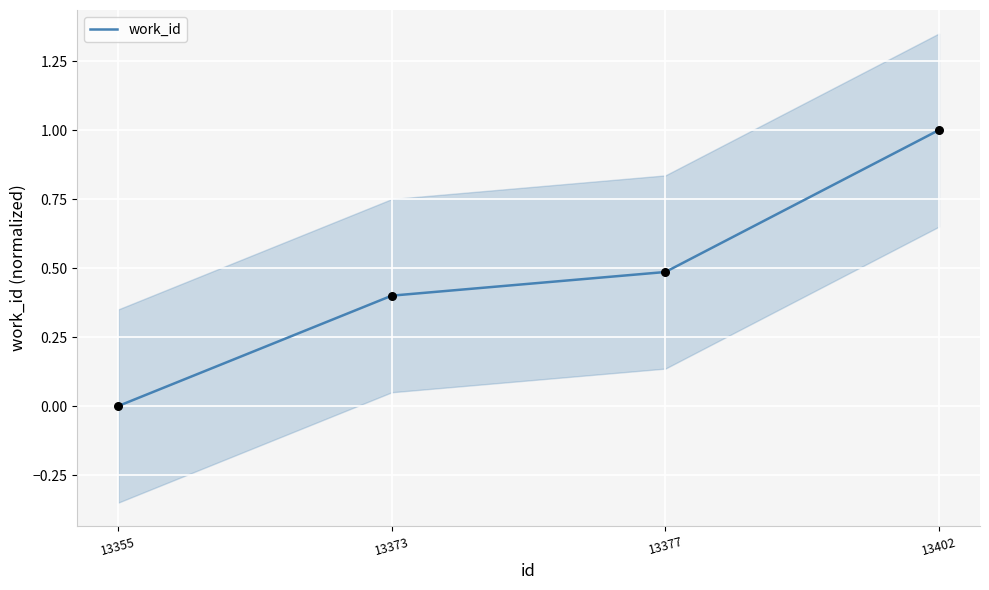

What is the change in value from 13373 to 13377?

+0.1